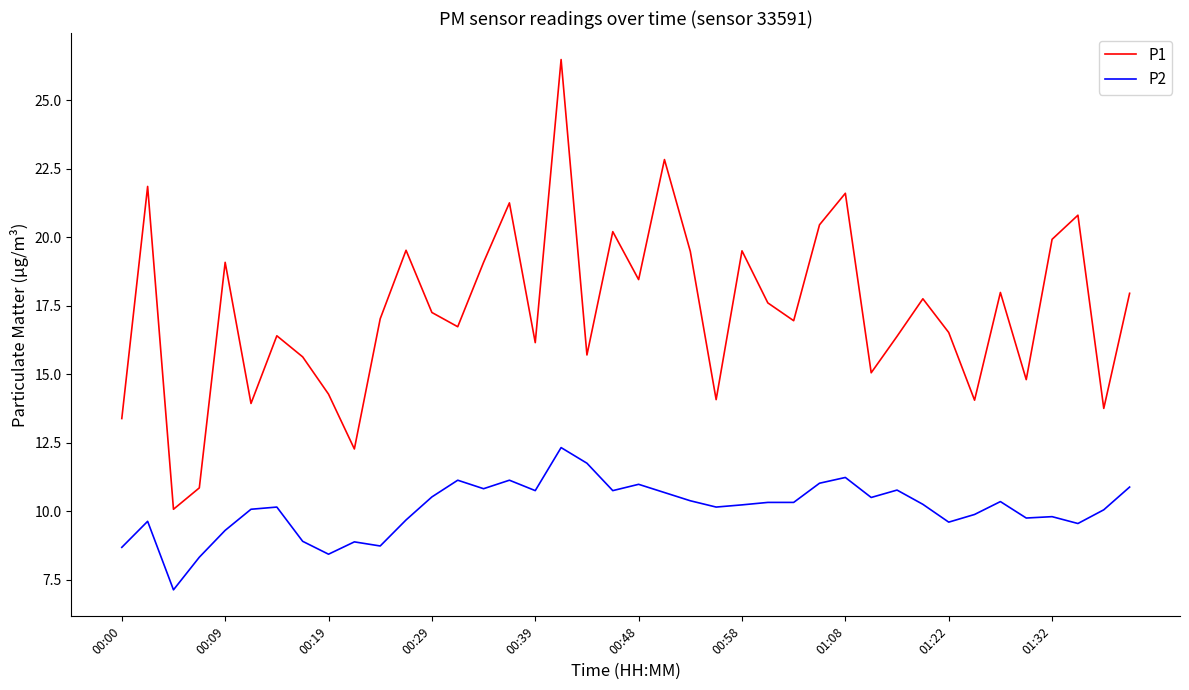

How many distinct data groups are displayed?

2